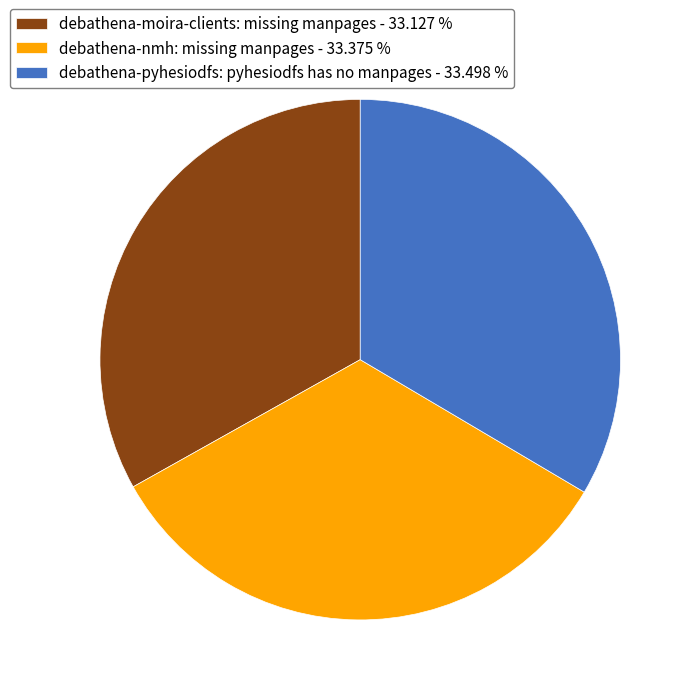

What is the ratio of the value at debathena-pyhesiodfs: pyhesiodfs has no manpages - 33.498 % to the value at debathena-moira-clients: missing manpages - 33.127 %?

1.0